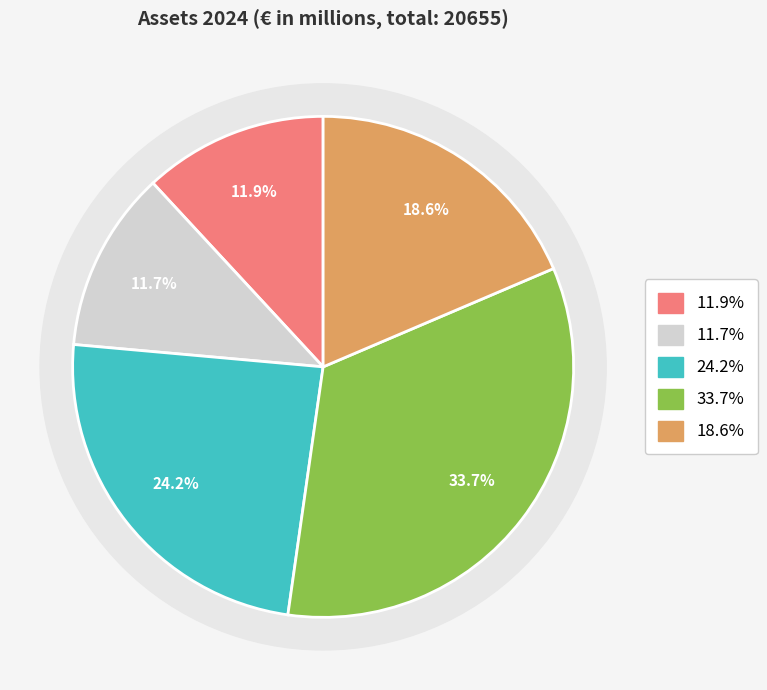

To the nearest percent, what is the difference between the Fixed assets and Other assets slice percentages?

15%